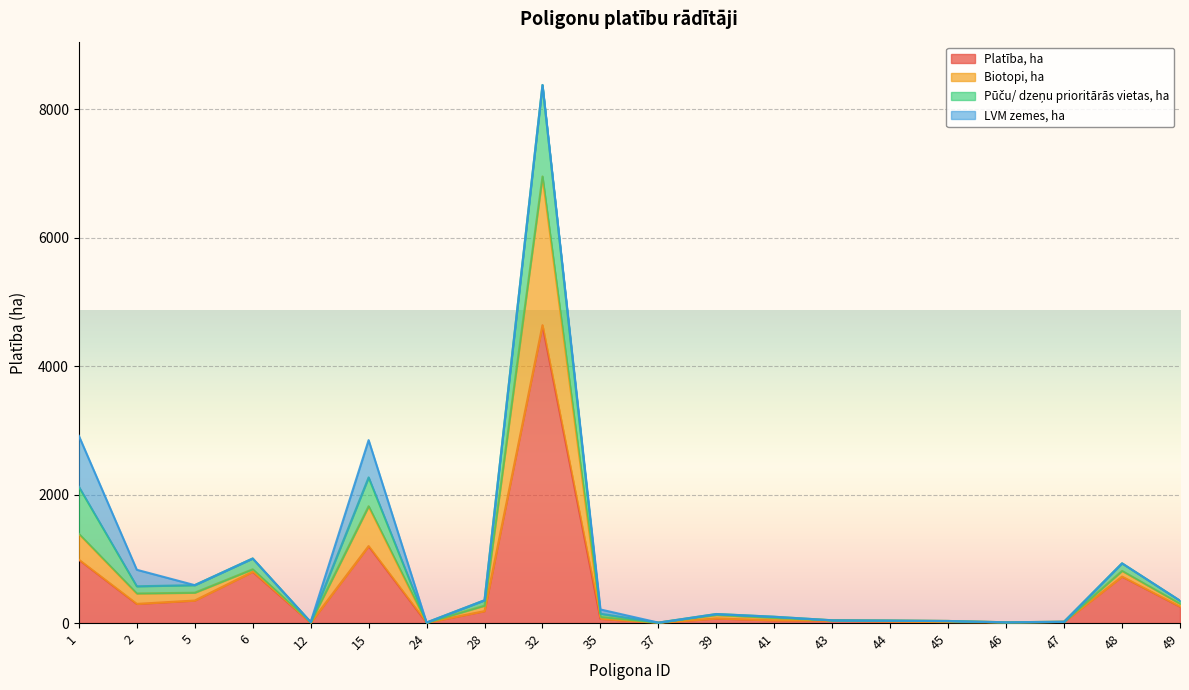

Is it true that Platība, ha equals 16.8 at 45?

True